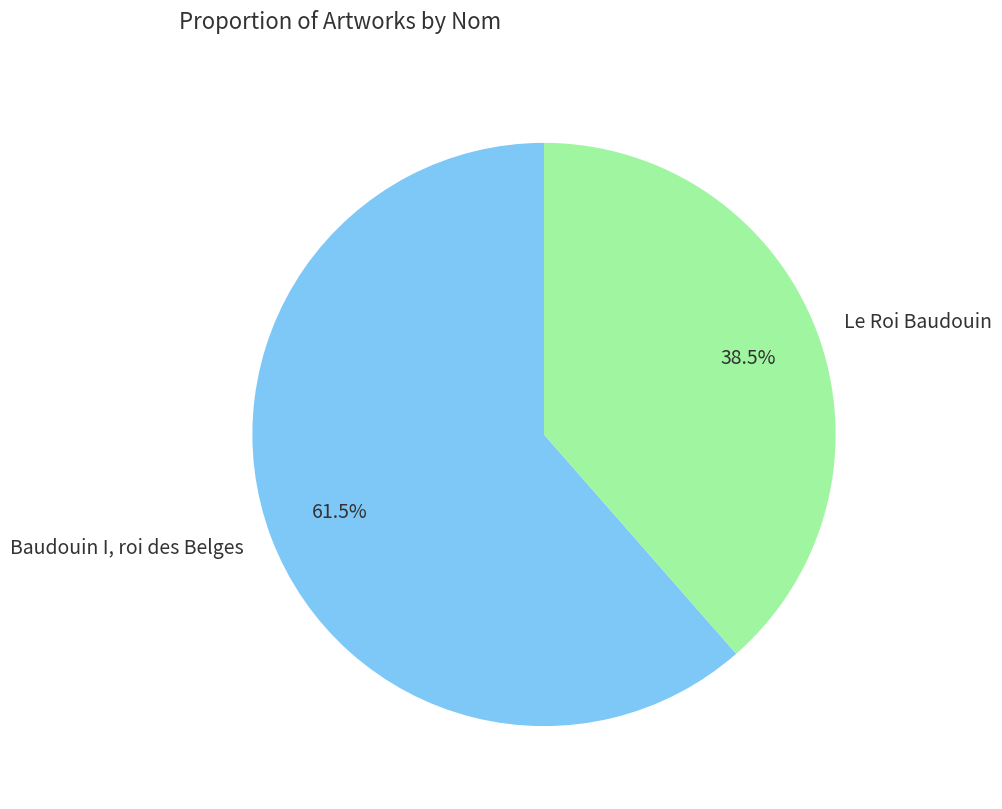

Rank the categories by value from highest to lowest.

Baudouin I, roi des Belges, Le Roi Baudouin